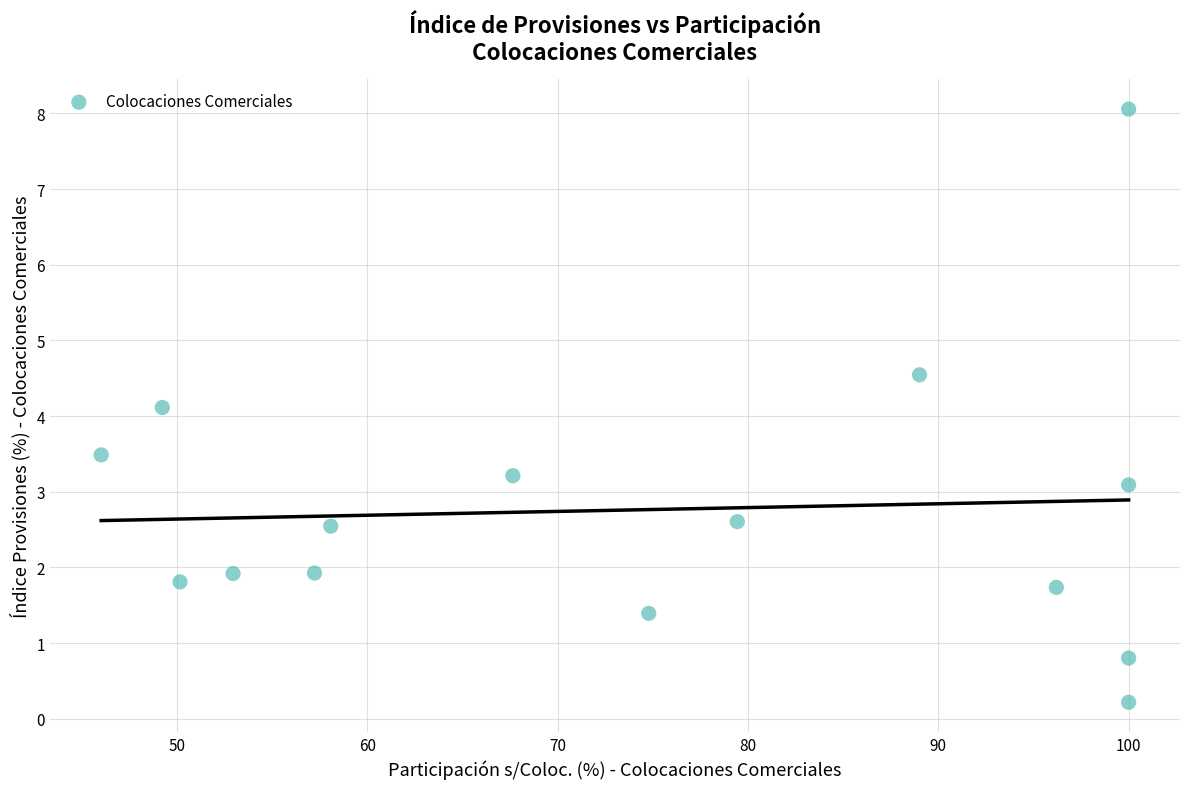

What is the range of Y values (max minus min)?

7.8